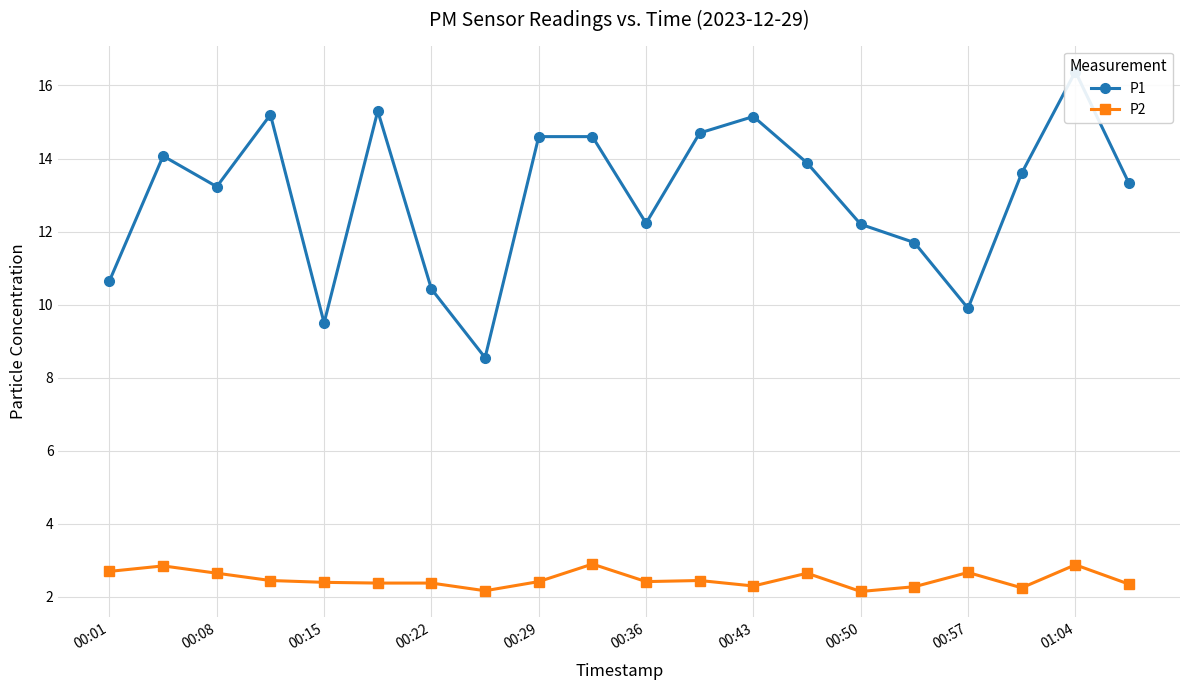

The P2 series shows 2.6 at 00:08. True or false?

True